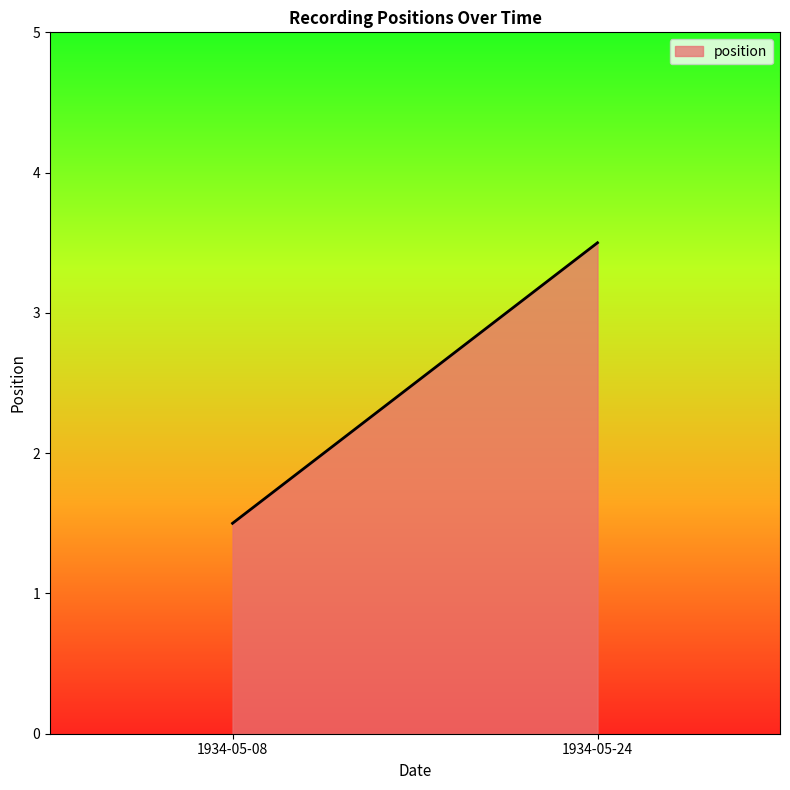

What is the maximum value shown in the chart?

3.5